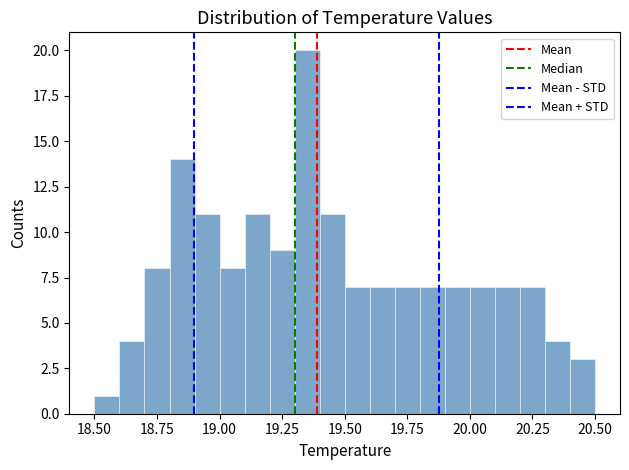

Around what value on the x-axis is the tallest bar? Give the approximate position of its centre, as read against the axis.

19.35